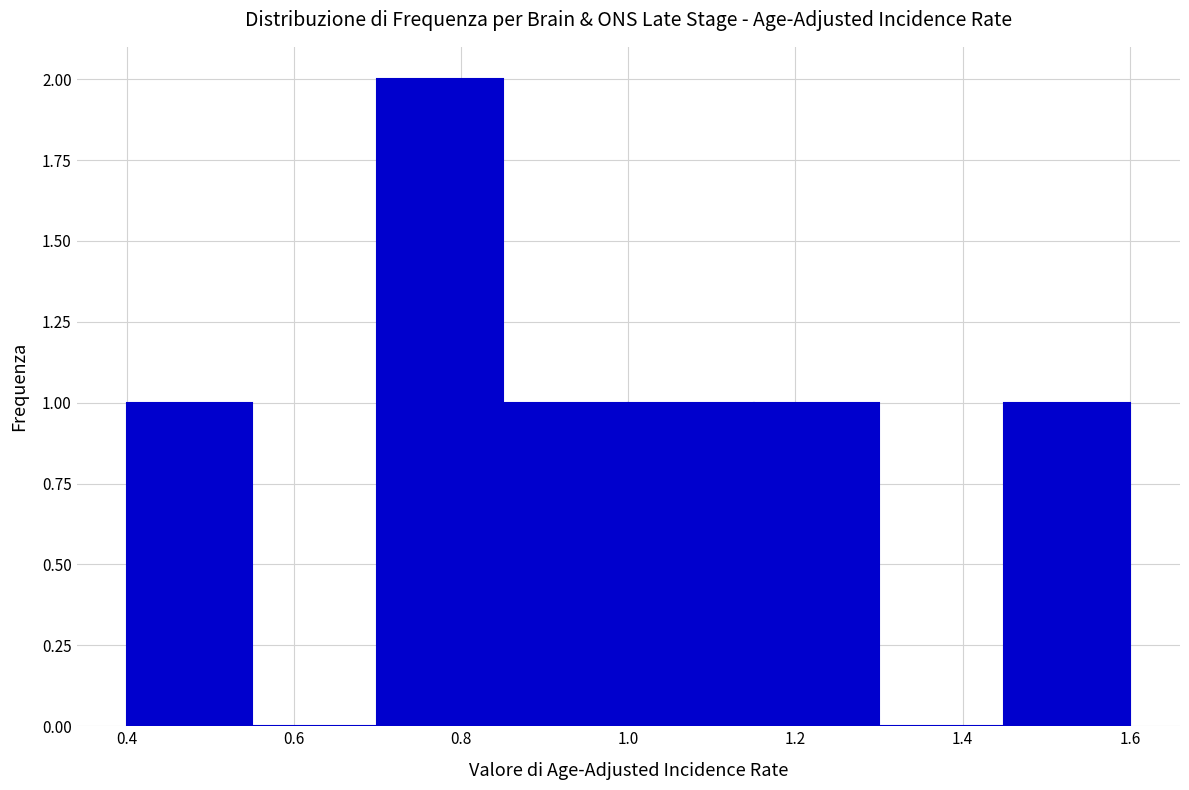

Reading left to right, list every bar in this chart as the range it spans on the x-axis followed by its height. Neither the bar edges nor the heights are printed on the chart, so give them approximately, as read against the axes.

0.40 to 0.55: 1
0.55 to 0.70: 0
0.70 to 0.85: 2
0.85 to 1.00: 1
1.00 to 1.15: 1
1.15 to 1.30: 1
1.30 to 1.45: 0
1.45 to 1.60: 1